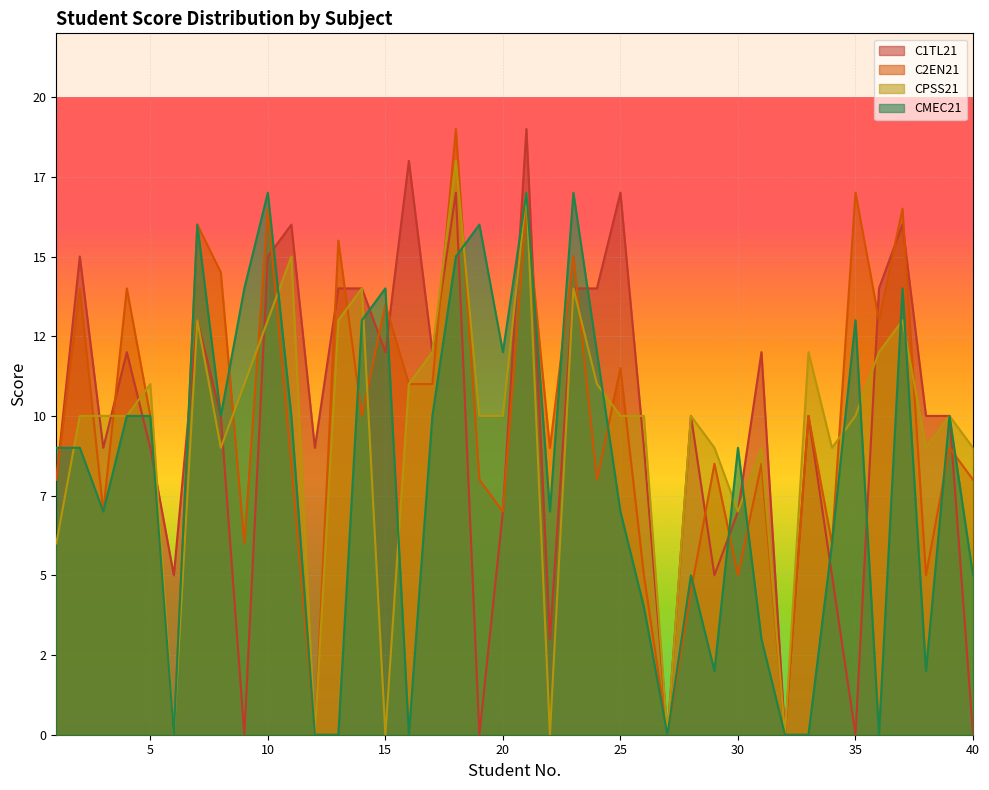

Reading right to left, list all the values displayed in this chart.

C1TL21: 40=0.0	39=10.0	38=10.0	37=16.0	36=14.0	35=0.0	34=5.0	33=10.0	32=0.0	31=12.0	30=7.0	29=5.0	28=10.0	27=0.0	26=9.0	25=17.0	24=14.0	23=14.0	22=3.0	21=19.0	20=7.0	19=0.0	18=17.0	17=12.0	16=18.0	15=12.0	14=14.0	13=14.0	12=9.0	11=16.0	10=15.0	9=0.0	8=10.0	7=13.0	6=5.0	5=9.0	4=12.0	3=9.0	2=15.0	1=8.0
C2EN21: 40=8.0	39=9.0	38=5.0	37=16.5	36=13.0	35=17.0	34=6.0	33=10.0	32=0.0	31=8.5	30=5.0	29=8.5	28=4.5	27=0.0	26=5.0	25=11.5	24=8.0	23=15.0	22=9.0	21=16.5	20=7.0	19=8.0	18=19.0	17=11.0	16=11.0	15=13.5	14=10.0	13=15.5	12=0.0	11=8.5	10=16.5	9=6.0	8=14.5	7=16.0	6=0.0	5=10.0	4=14.0	3=7.0	2=14.0	1=8.0
CPSS21: 40=9.0	39=10.0	38=9.0	37=13.0	36=12.0	35=10.0	34=9.0	33=12.0	32=0.0	31=9.0	30=7.0	29=9.0	28=10.0	27=0.0	26=10.0	25=10.0	24=11.0	23=14.0	22=0.0	21=17.0	20=10.0	19=10.0	18=18.0	17=12.0	16=11.0	15=0.0	14=14.0	13=13.0	12=0.0	11=15.0	10=13.0	9=11.0	8=9.0	7=13.0	6=0.0	5=11.0	4=10.0	3=10.0	2=10.0	1=6.0
CMEC21: 40=5.0	39=10.0	38=2.0	37=14.0	36=0.0	35=13.0	34=6.0	33=0.0	32=0.0	31=3.0	30=9.0	29=2.0	28=5.0	27=0.0	26=4.0	25=7.0	24=12.0	23=17.0	22=7.0	21=17.0	20=12.0	19=16.0	18=15.0	17=10.0	16=0.0	15=14.0	14=13.0	13=0.0	12=0.0	11=10.0	10=17.0	9=14.0	8=10.0	7=16.0	6=0.0	5=10.0	4=10.0	3=7.0	2=9.0	1=9.0